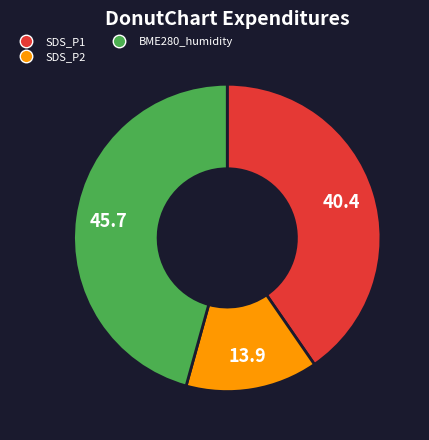

Is there a majority slice in this chart?

No